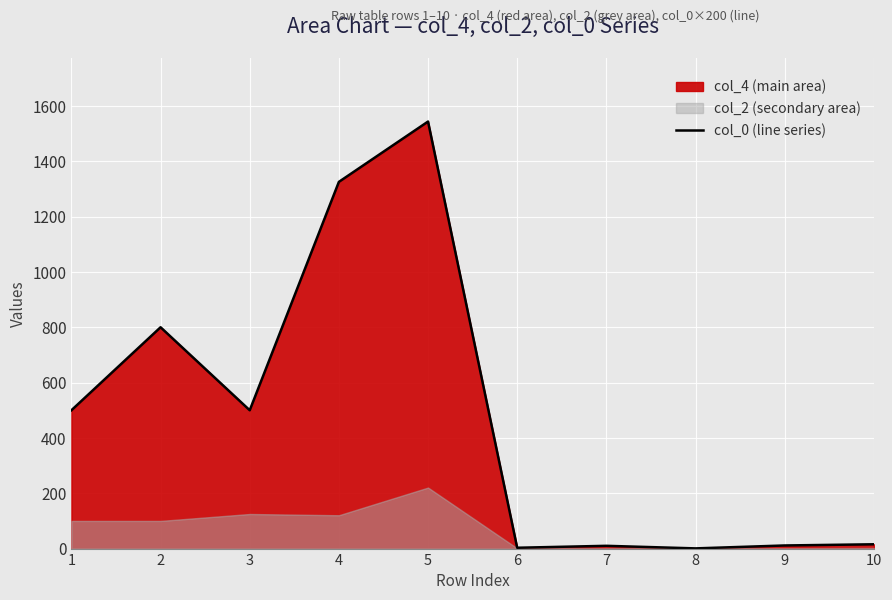

At which category does the data reach its first local peak?

2